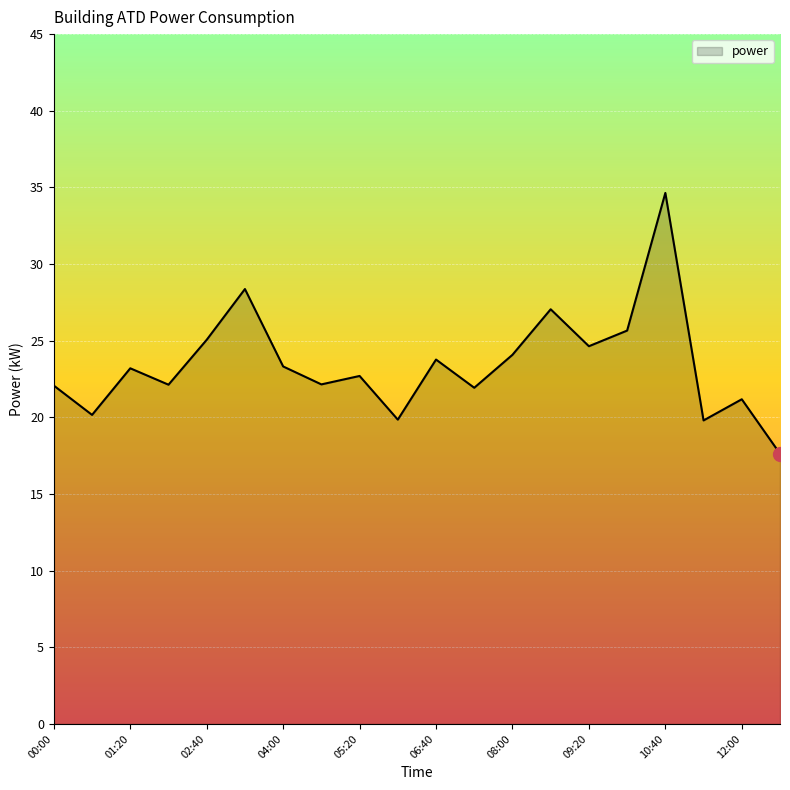

What is the difference between the maximum and minimum values?

17.0